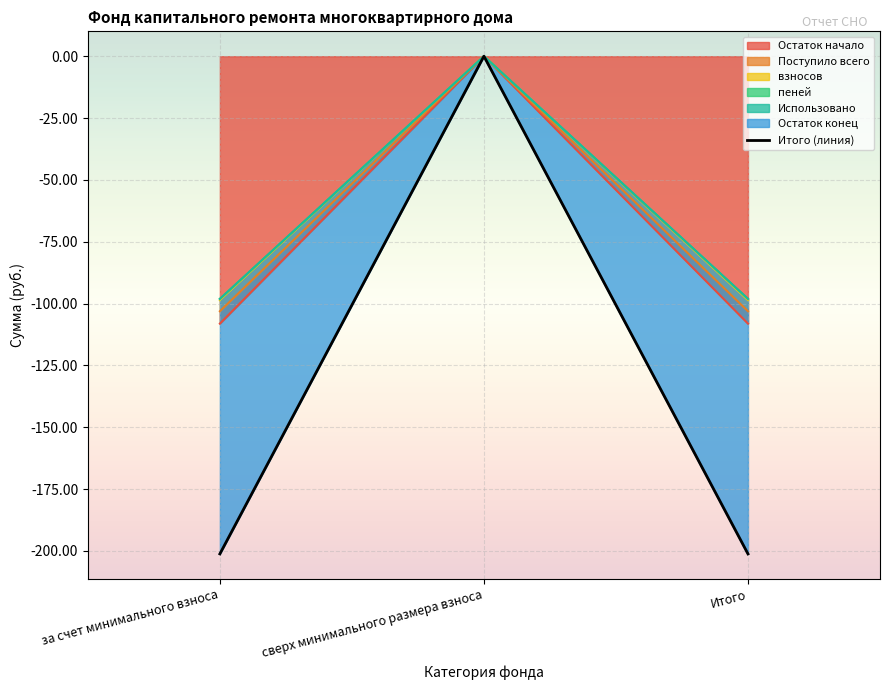

Where is Поступило всего nearest to the value -54?

сверх минимального размера взноса